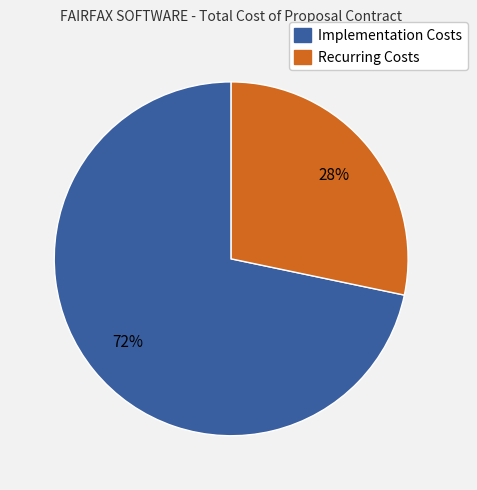

The Recurring Costs slice represents 28% of the pie. True or false?

True